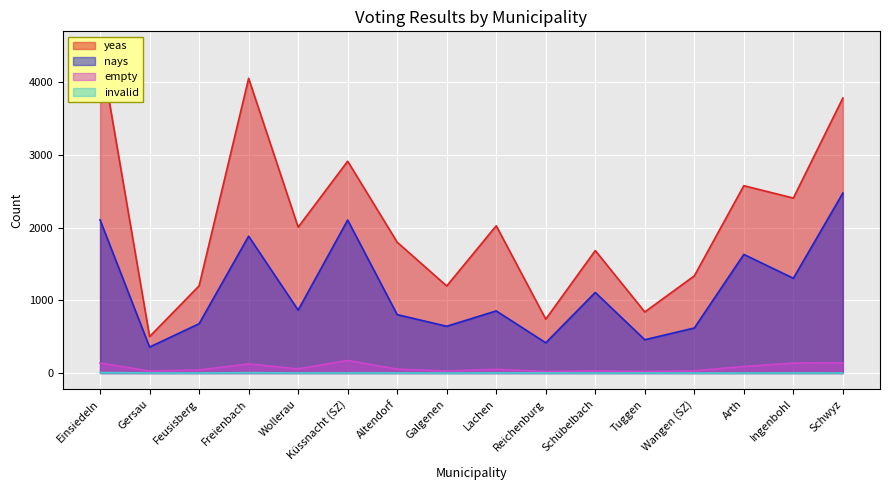

True or false: empty has a value of 137 at Ingenbohl.

True